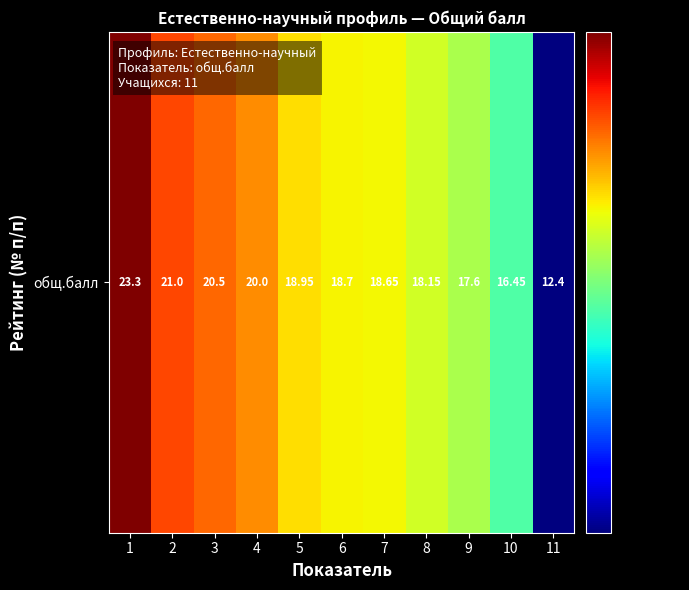

Count the number of data series in this chart.

1